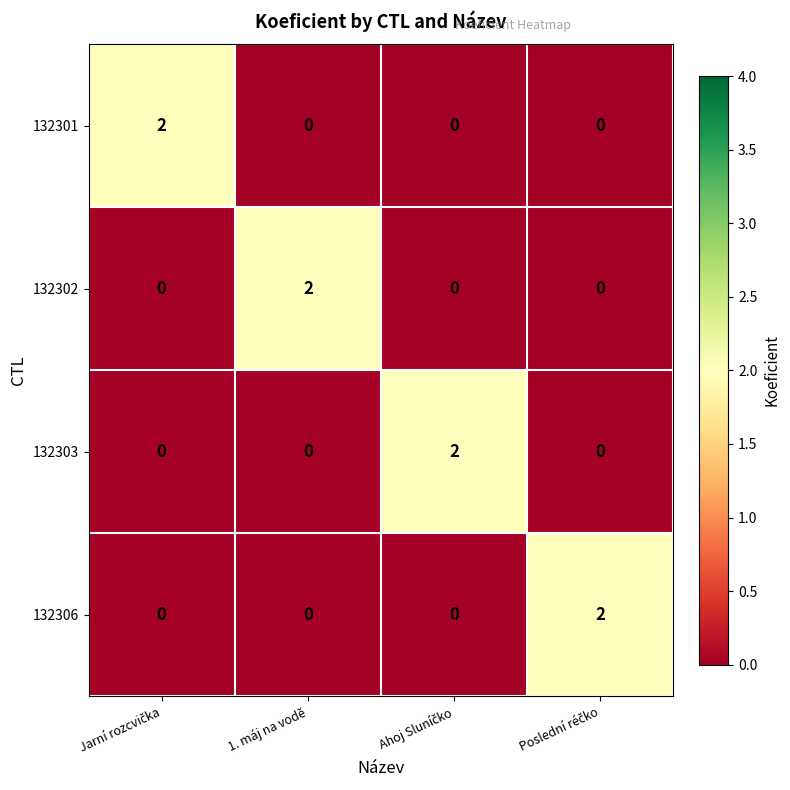

At which label does 132302 reach its peak?

1. máj na vodě